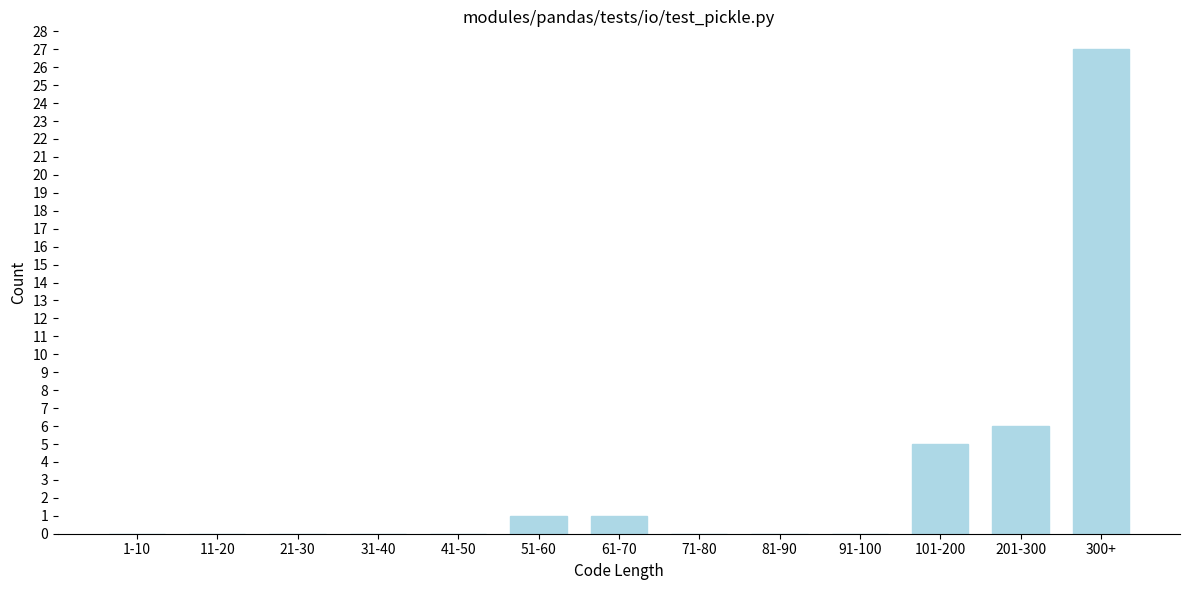

Reading left to right, transcribe all the data shown in this chart.

1-10=0	11-20=0	21-30=0	31-40=0	41-50=0	51-60=1	61-70=1	71-80=0	81-90=0	91-100=0	101-200=5	201-300=6	300+=27